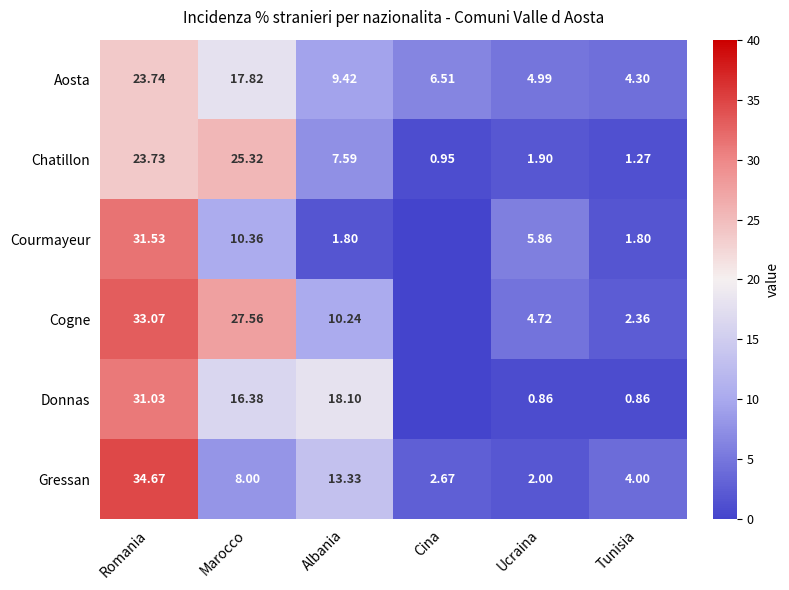

Which series changed the most between Albania and Cina?

Donnas